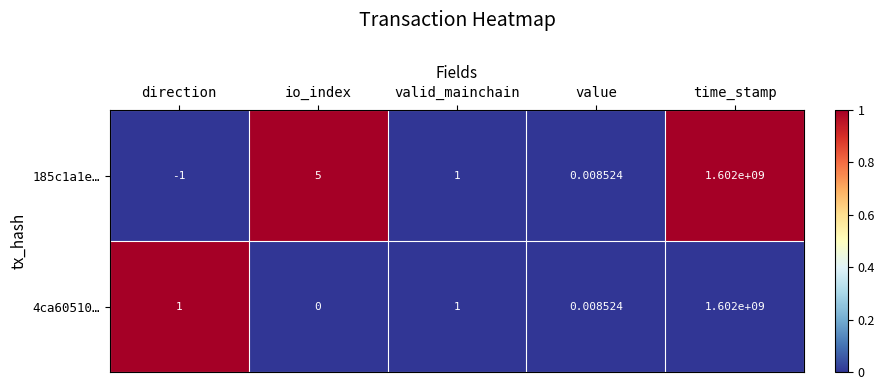

Which series has the largest total across all categories?

185c1a1e…